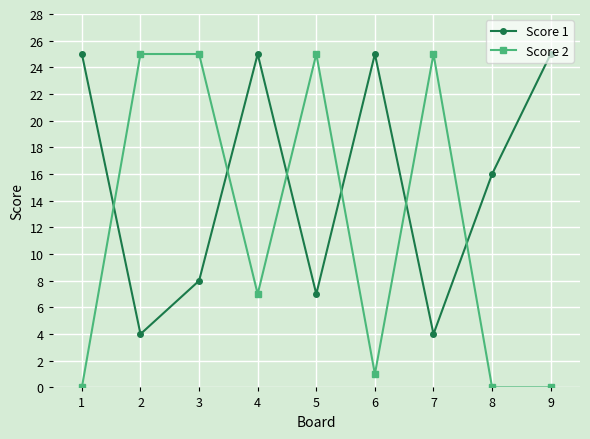

Which series has the largest total across all categories?

Score 1